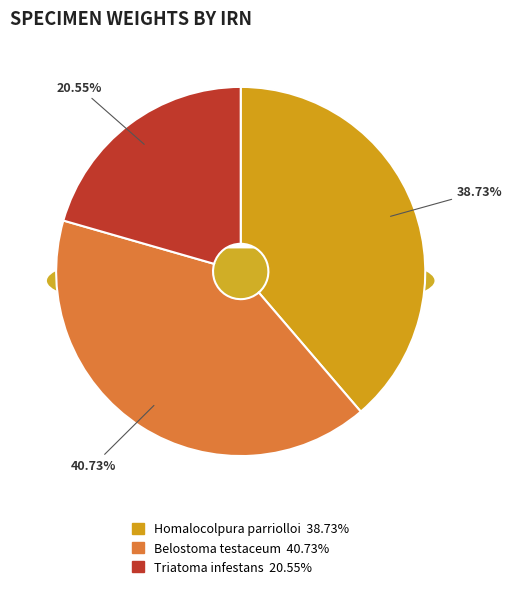

How many segments does this pie chart have?

3